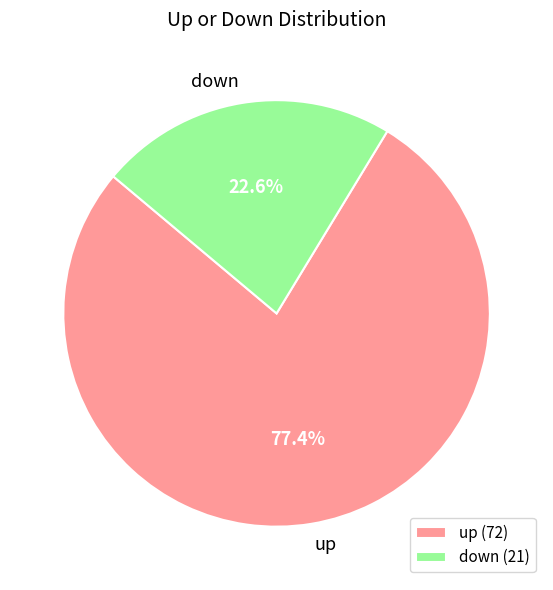

Is there a majority slice in this chart?

Yes